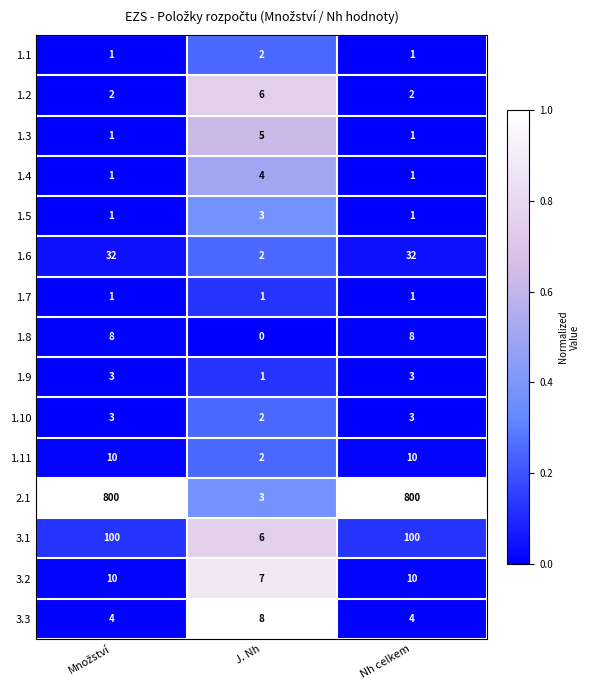

Which series has the widest spread of values?

2.1